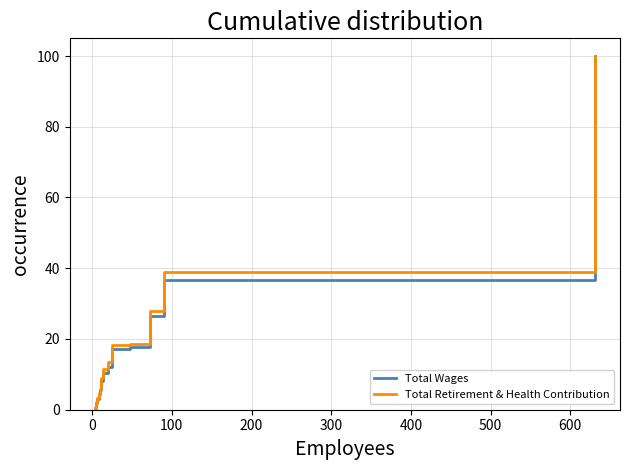

The value of Total Wages at 500 is 10.6. True or false?

False